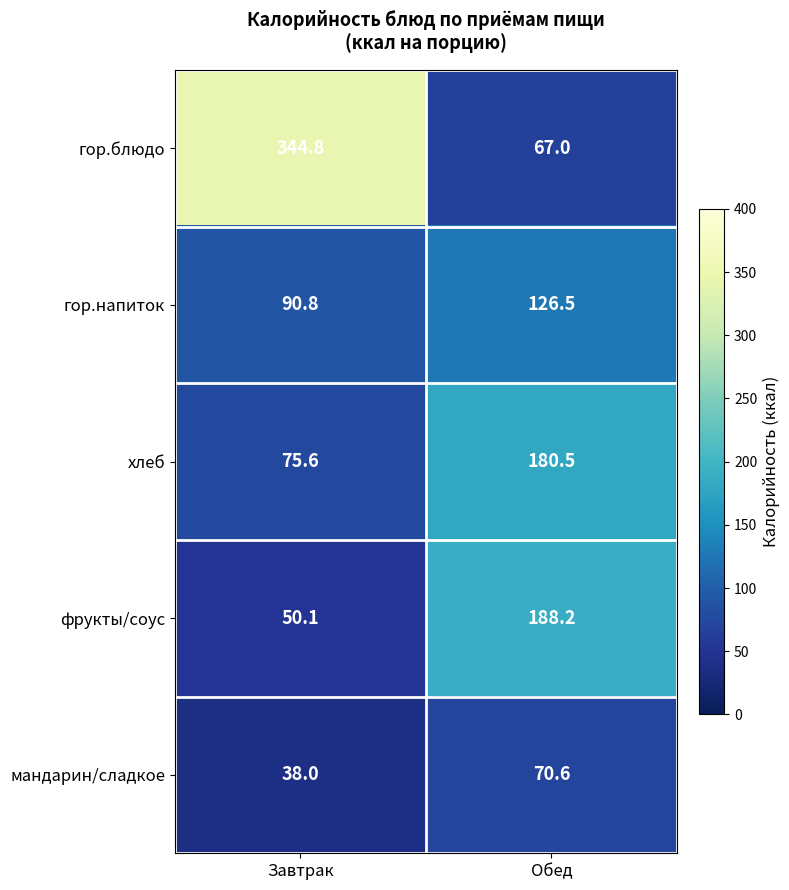

Which series has the largest total across all categories?

гор.блюдо